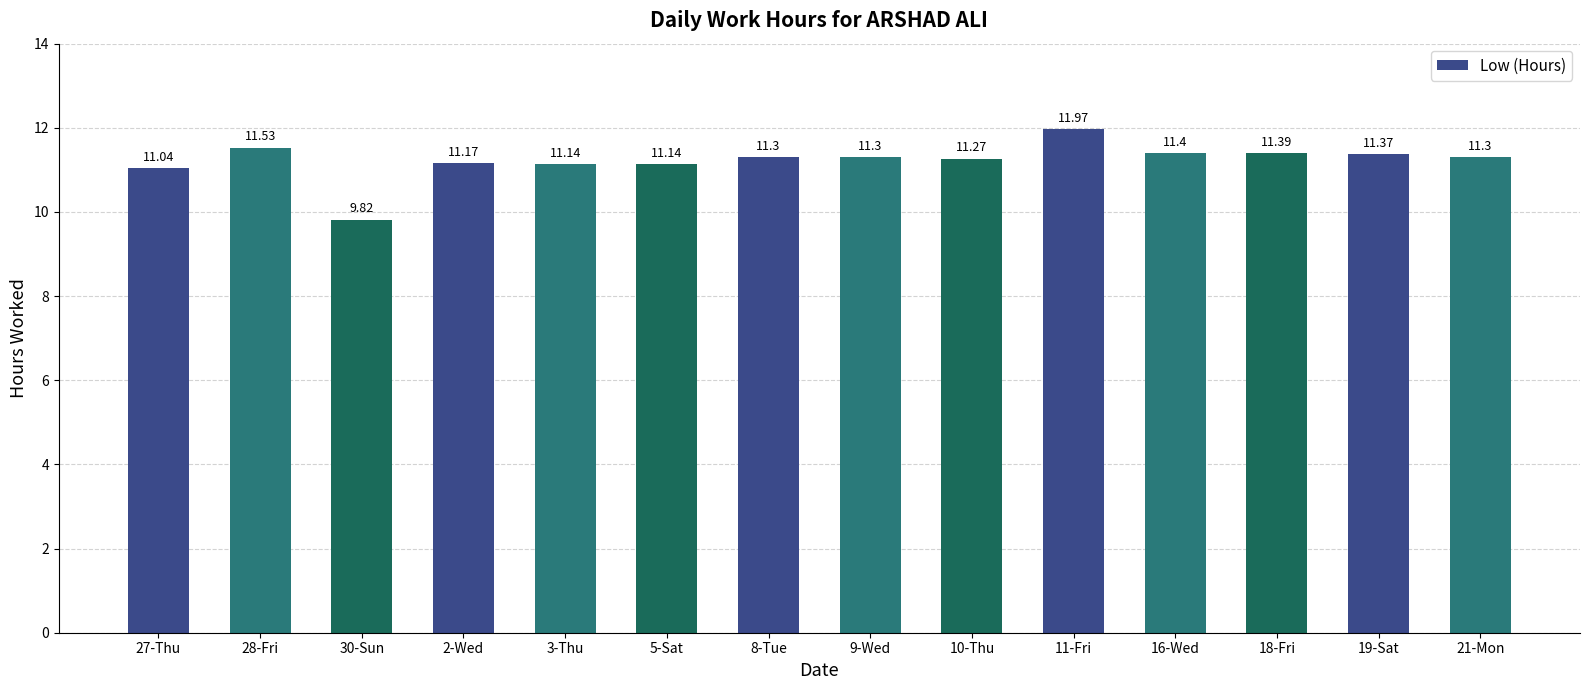

Reading right to left, list all the values displayed in this chart.

11.3	11.4	11.4	11.4	12.0	11.3	11.3	11.3	11.1	11.1	11.2	9.8	11.5	11.0